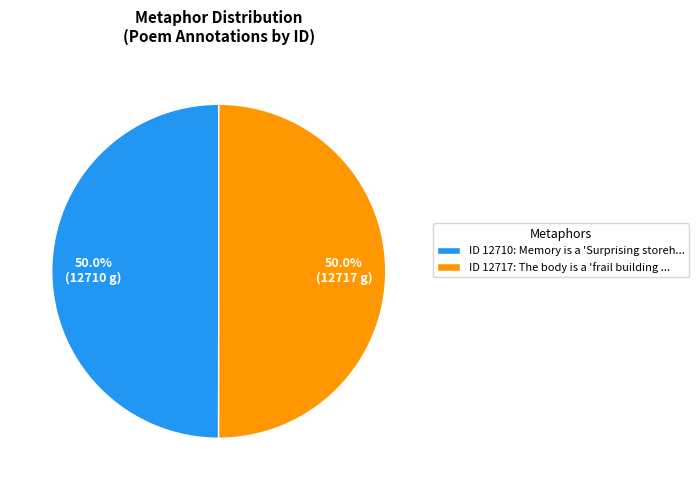

Approximately how many times larger is the value at ID 12717: The body is a 'frail building ... compared to ID 12710: Memory is a 'Surprising storeh...?

1.0